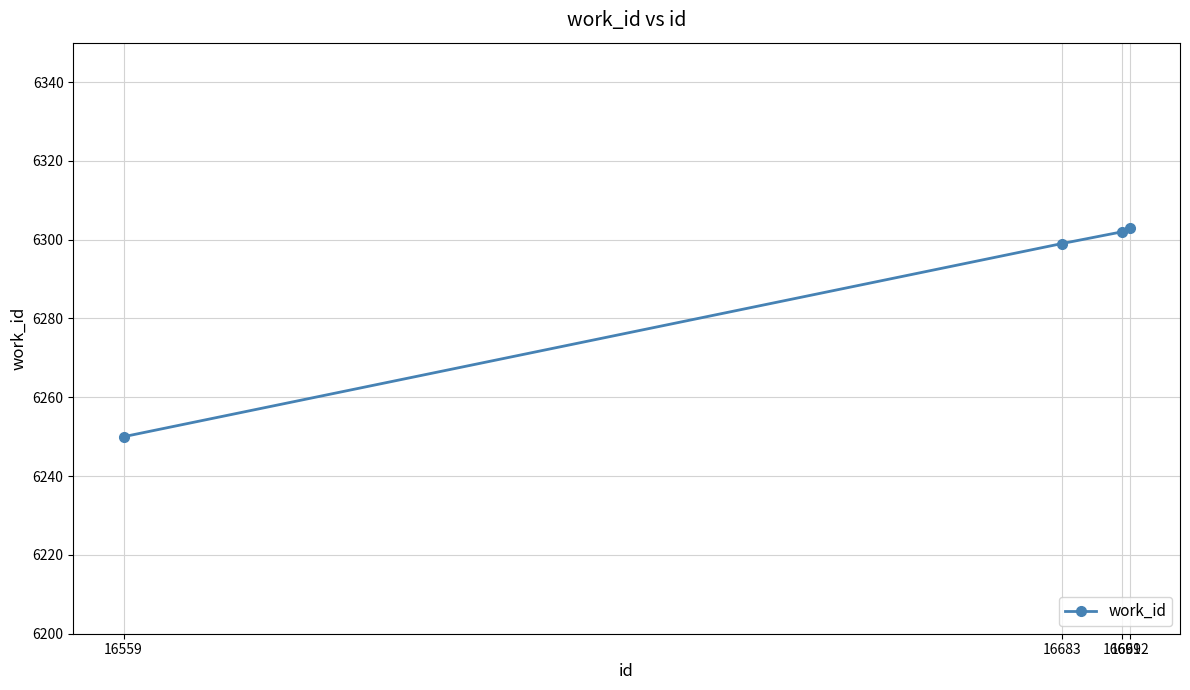

At which category does the chart reach its minimum across all series?

16559